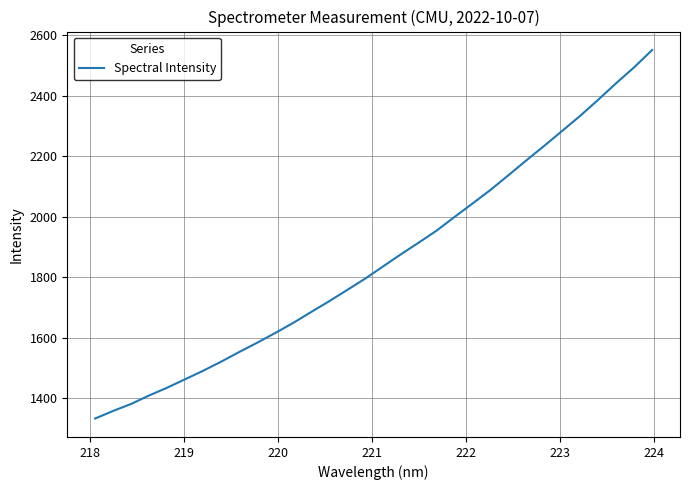

How many values exceed 1835?

16